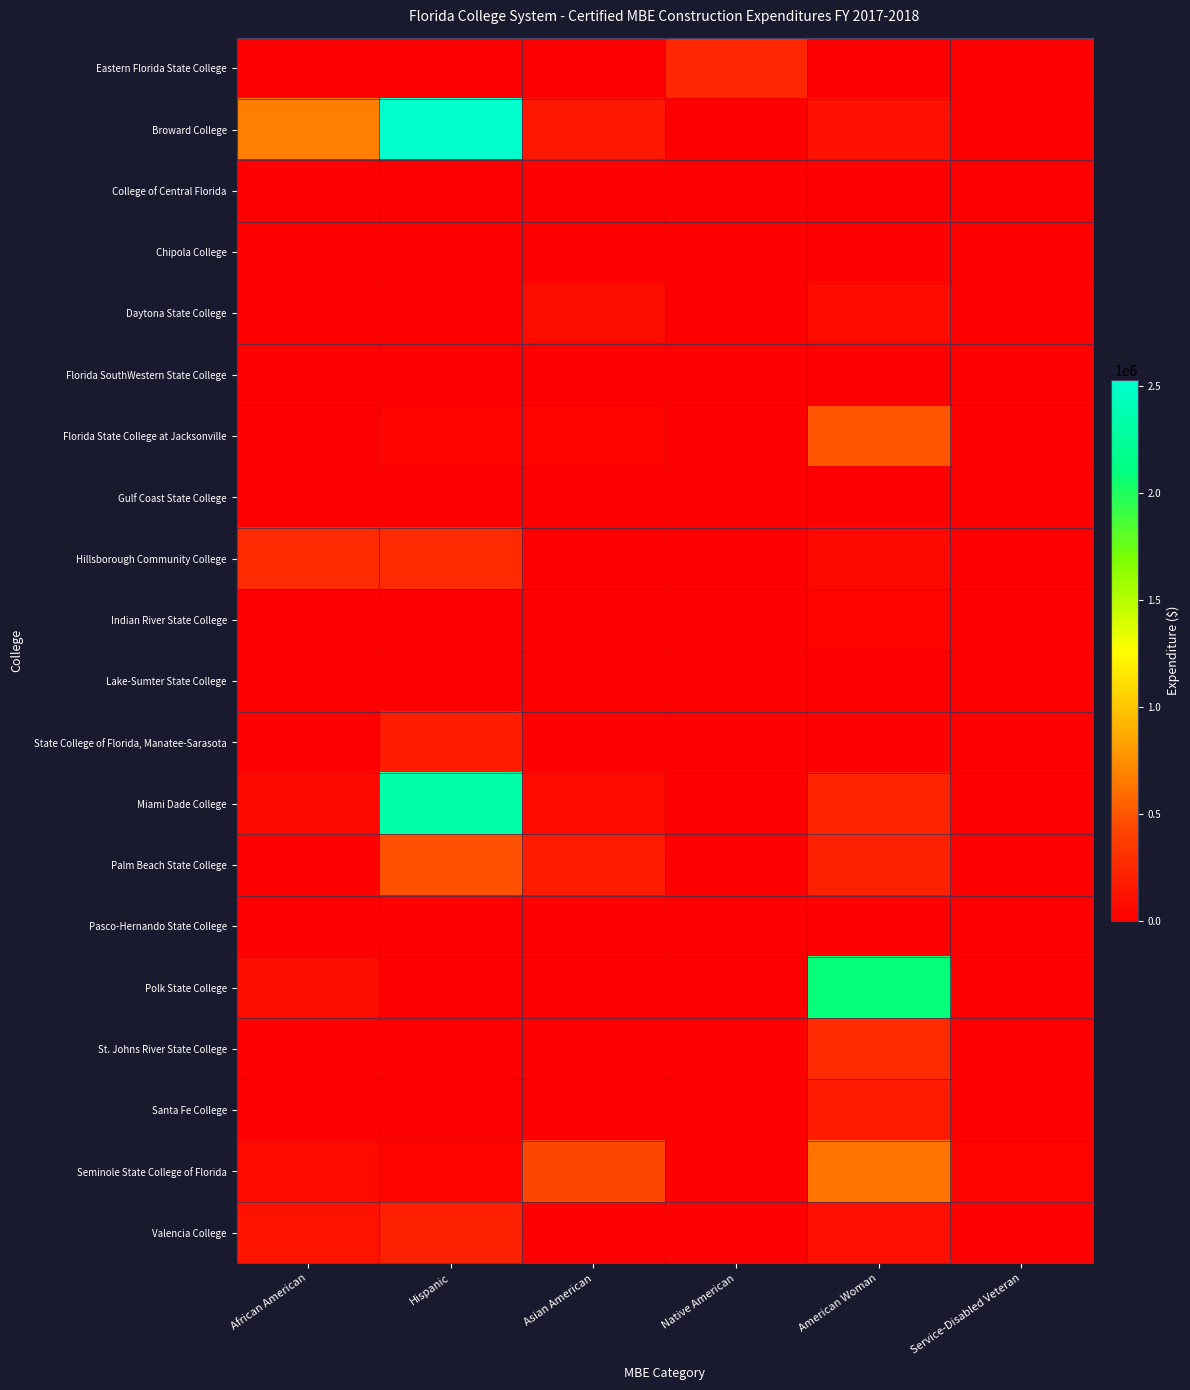

Reading left to right, list all the values displayed in this chart.

Eastern Florida State College: African American=0.0	Hispanic=0.0	Asian American=0.0	Native American=242186.0	American Woman=0.0	Service-Disabled Veteran=0.0
Broward College: African American=688257.3	Hispanic=2527470.9	Asian American=152457.7	Native American=0.0	American Woman=118097.7	Service-Disabled Veteran=0.0
College of Central Florida: African American=0.0	Hispanic=0.0	Asian American=0.0	Native American=0.0	American Woman=0.0	Service-Disabled Veteran=0.0
Chipola College: African American=0.0	Hispanic=0.0	Asian American=0.0	Native American=0.0	American Woman=15738.0	Service-Disabled Veteran=0.0
Daytona State College: African American=0.0	Hispanic=0.0	Asian American=79854.0	Native American=0.0	American Woman=78328.0	Service-Disabled Veteran=0.0
Florida SouthWestern State College: African American=0.0	Hispanic=0.0	Asian American=0.0	Native American=0.0	American Woman=0.0	Service-Disabled Veteran=0.0
Florida State College at Jacksonville: African American=0.0	Hispanic=30343.1	Asian American=22093.7	Native American=0.0	American Woman=500881.8	Service-Disabled Veteran=0.0
Gulf Coast State College: African American=0.0	Hispanic=0.0	Asian American=0.0	Native American=0.0	American Woman=0.0	Service-Disabled Veteran=0.0
Hillsborough Community College: African American=275985.0	Hispanic=261974.0	Asian American=0.0	Native American=0.0	American Woman=57066.0	Service-Disabled Veteran=0.0
Indian River State College: African American=0.0	Hispanic=0.0	Asian American=0.0	Native American=0.0	American Woman=21583.6	Service-Disabled Veteran=0.0
Lake-Sumter State College: African American=0.0	Hispanic=0.0	Asian American=0.0	Native American=0.0	American Woman=0.0	Service-Disabled Veteran=0.0
State College of Florida, Manatee-Sarasota: African American=0.0	Hispanic=180520.8	Asian American=0.0	Native American=0.0	American Woman=18840.9	Service-Disabled Veteran=0.0
Miami Dade College: African American=55450.5	Hispanic=2334017.6	Asian American=66366.6	Native American=0.0	American Woman=219846.5	Service-Disabled Veteran=0.0
Palm Beach State College: African American=0.0	Hispanic=477365.4	Asian American=177548.9	Native American=0.0	American Woman=200883.0	Service-Disabled Veteran=0.0
Pasco-Hernando State College: African American=0.0	Hispanic=0.0	Asian American=0.0	Native American=0.0	American Woman=5850.0	Service-Disabled Veteran=0.0
Polk State College: African American=98371.0	Hispanic=0.0	Asian American=0.0	Native American=0.0	American Woman=2092229.5	Service-Disabled Veteran=0.0
St. Johns River State College: African American=0.0	Hispanic=0.0	Asian American=0.0	Native American=0.0	American Woman=266836.5	Service-Disabled Veteran=0.0
Santa Fe College: African American=0.0	Hispanic=0.0	Asian American=0.0	Native American=0.0	American Woman=169805.7	Service-Disabled Veteran=0.0
Seminole State College of Florida: African American=64696.1	Hispanic=38256.7	Asian American=426468.9	Native American=14372.0	American Woman=627287.9	Service-Disabled Veteran=23890.5
Valencia College: African American=120776.4	Hispanic=200162.4	Asian American=5051.4	Native American=0.0	American Woman=99818.7	Service-Disabled Veteran=0.0